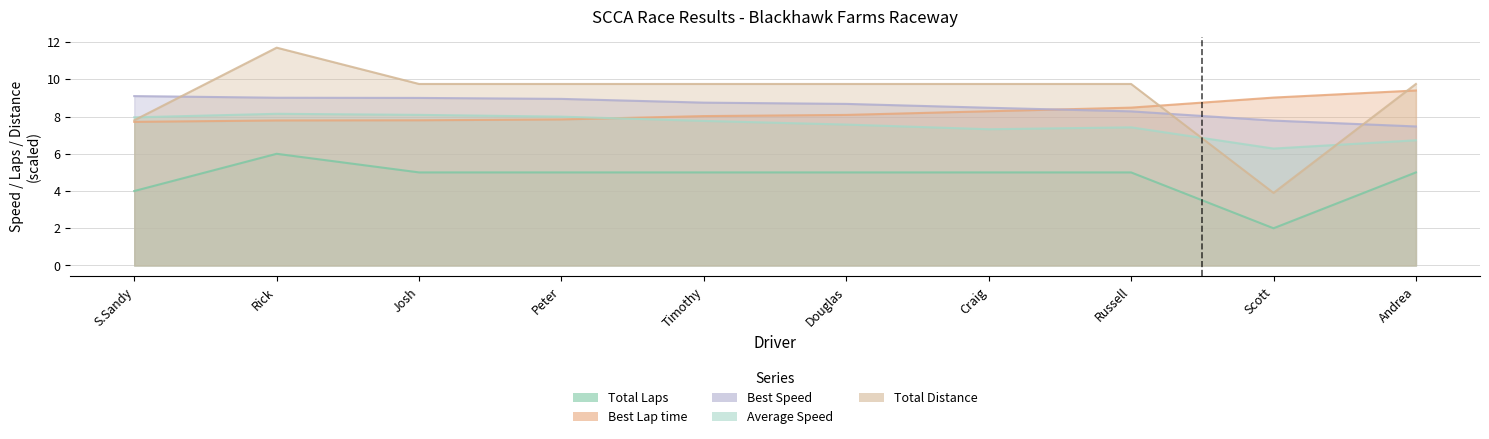

What are all the series names shown in the legend?

Total Laps, Best Lap time, Best Speed, Average Speed, Total Distance